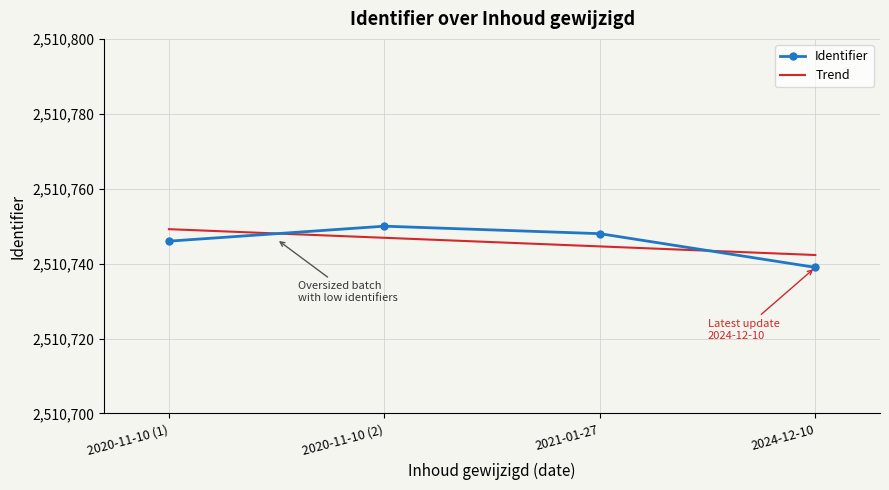

Count the values in the range 2510746 to 2510750.

3